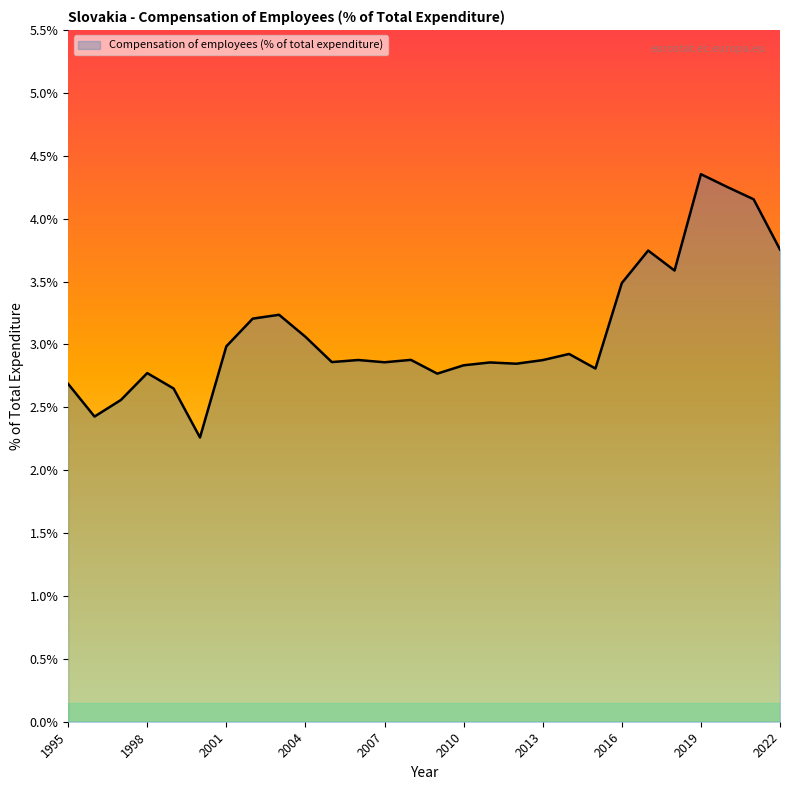

What is the greatest value displayed?

4.4